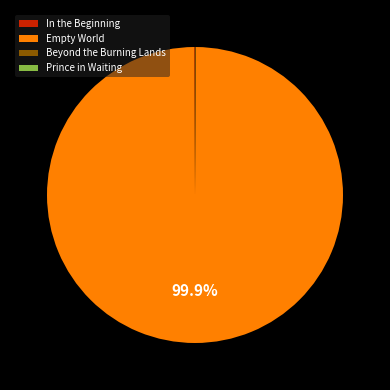

Which slice is the largest?

Empty World